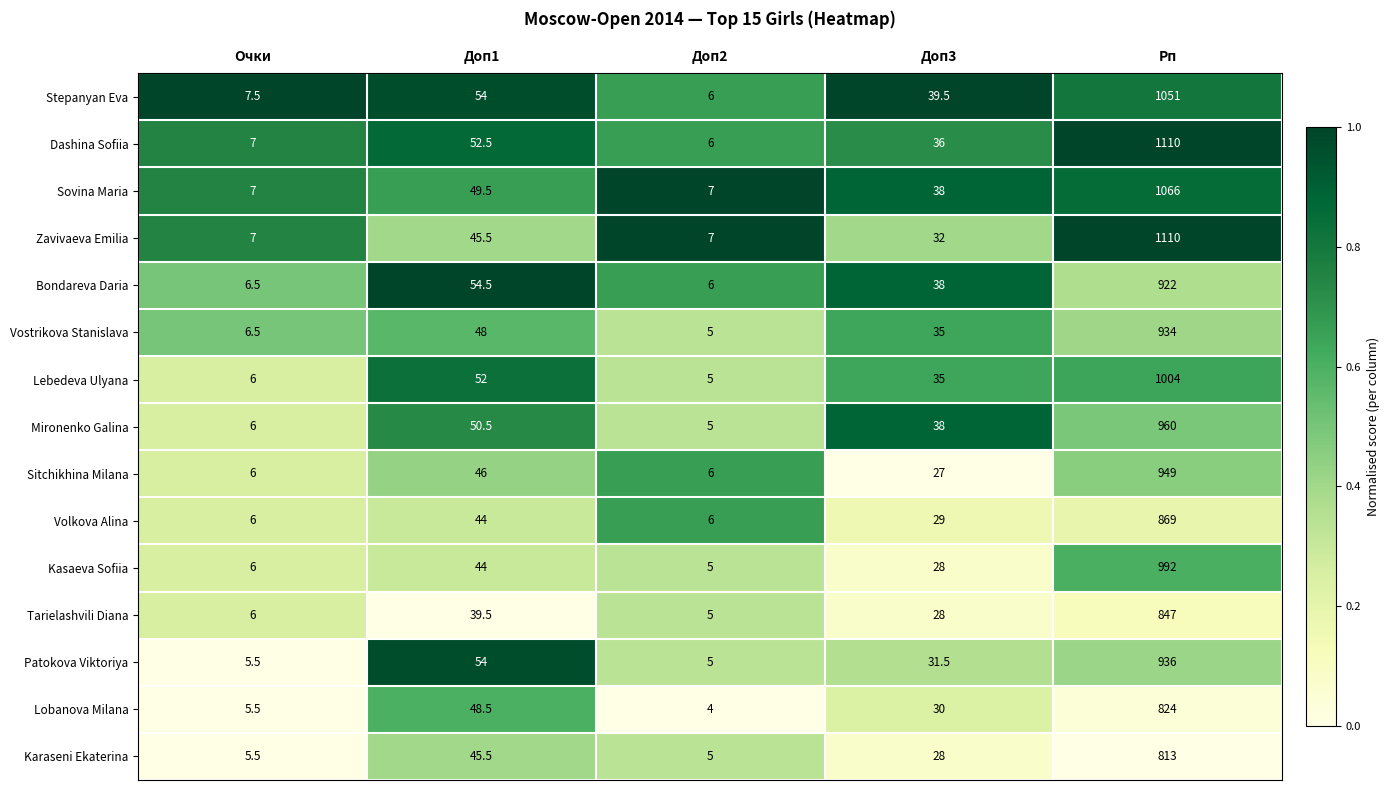

What is the difference between the maximum and second lowest values in the Vostrikova Stanislava series?

927.5